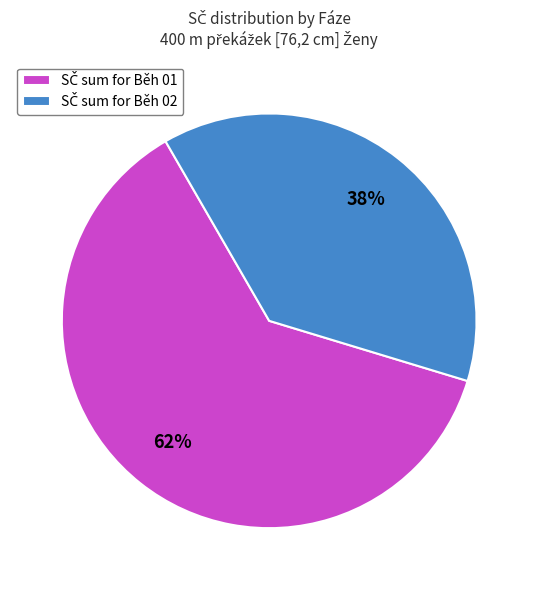

Is there any slice that represents more than half of the pie?

Yes